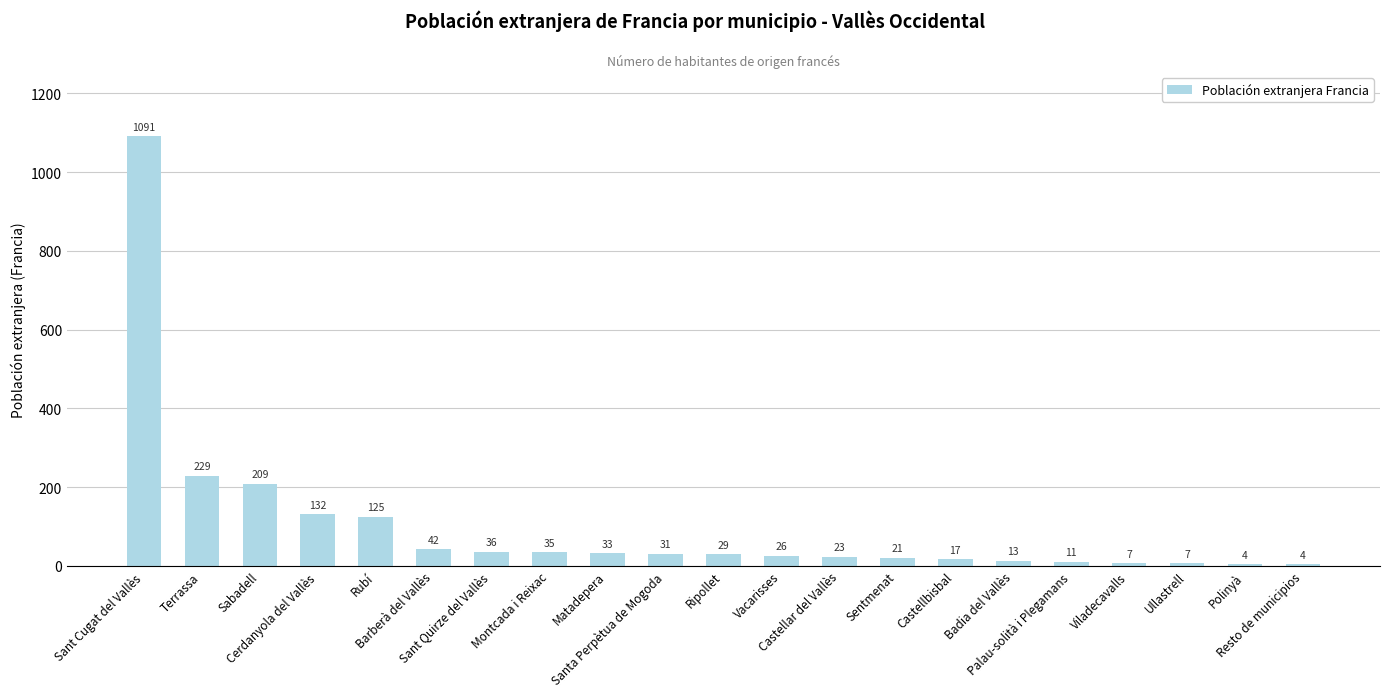

What is the value of the 4th bar from the left?

132